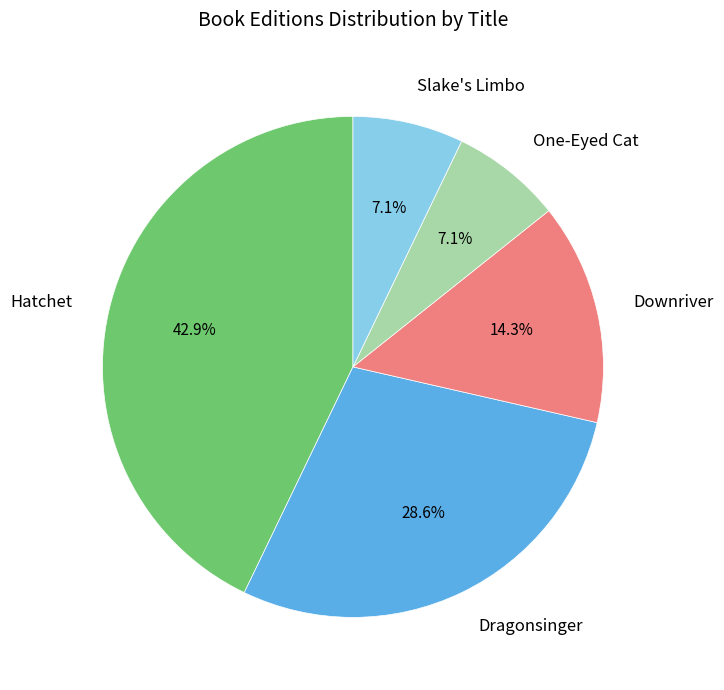

Which category has the biggest portion of the pie?

Hatchet